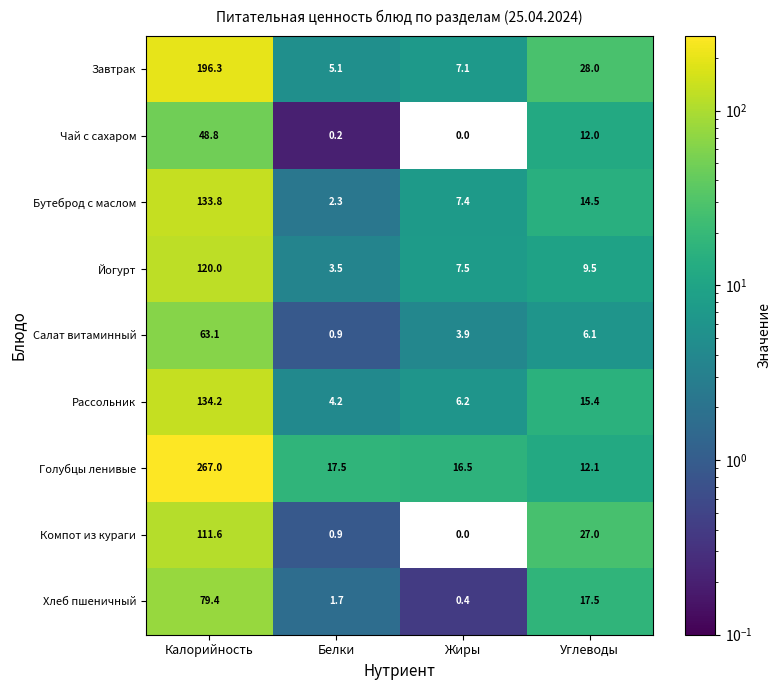

Rank the series by their maximum value, from highest to lowest.

Голубцы ленивые, Завтрак, Рассольник, Бутеброд с маслом, Йогурт, Компот из кураги, Хлеб пшеничный, Салат витаминный, Чай с сахаром